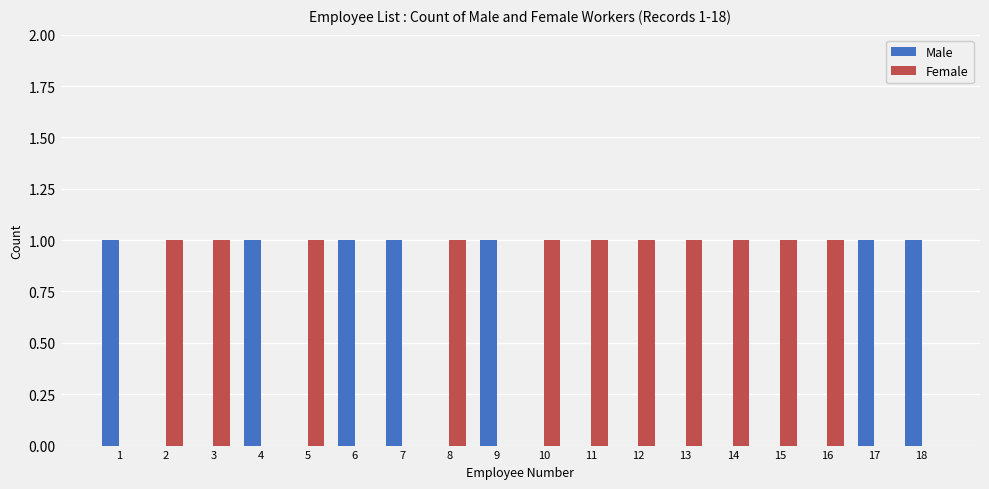

Which series has the largest total across all categories?

Female